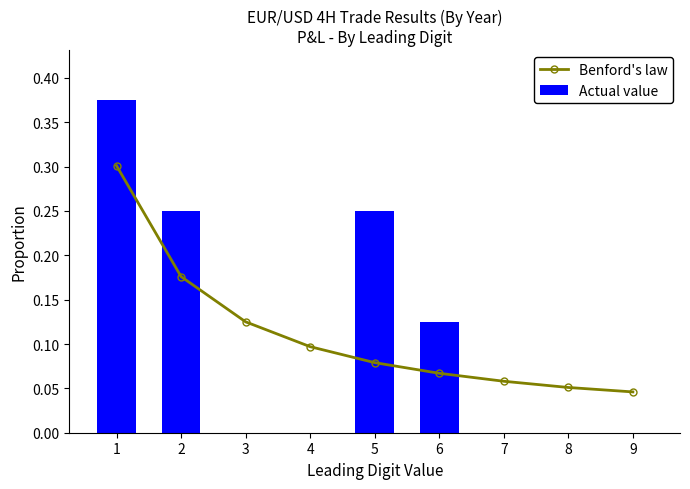

What is the difference between the Actual value values at 3 and 6?

0.1